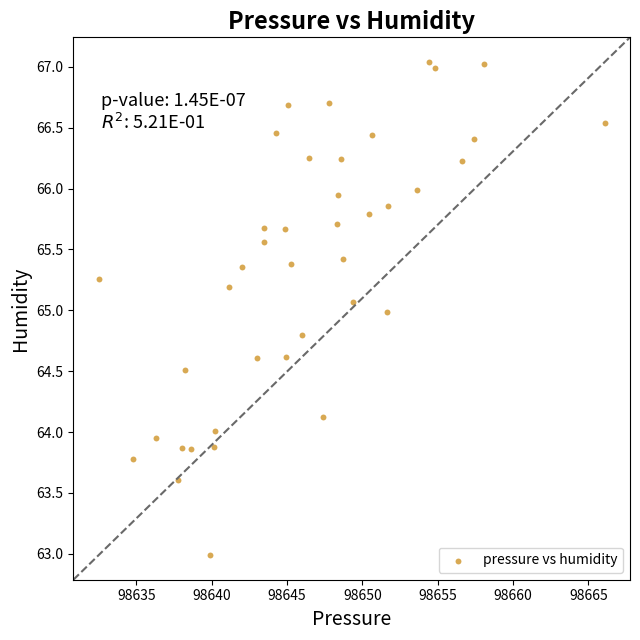

What is the range of X values (max minus min)?

33.6